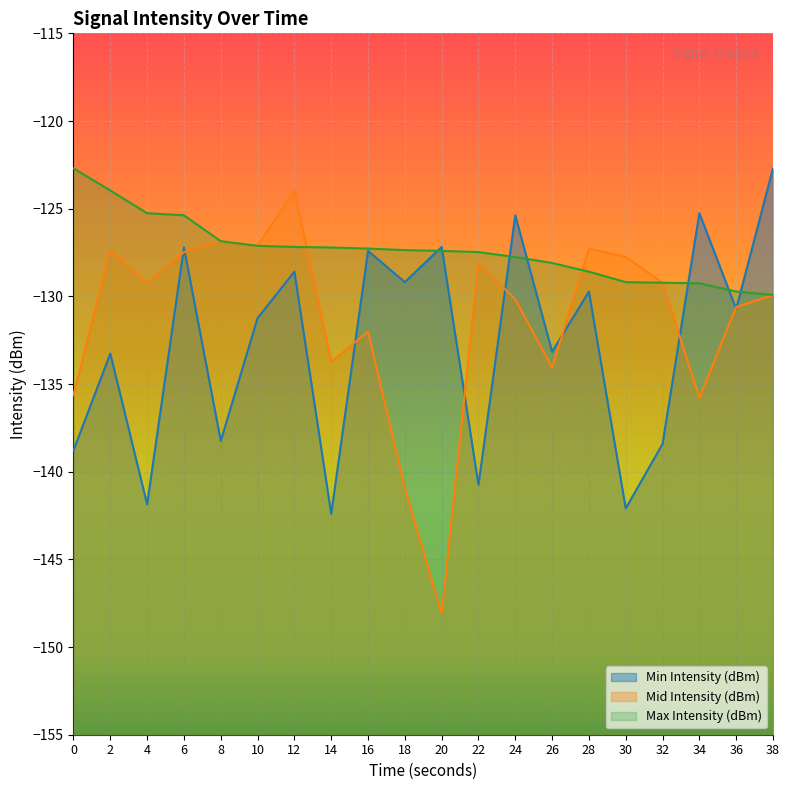

Where is the first local maximum for Mid Intensity (dBm)?

2